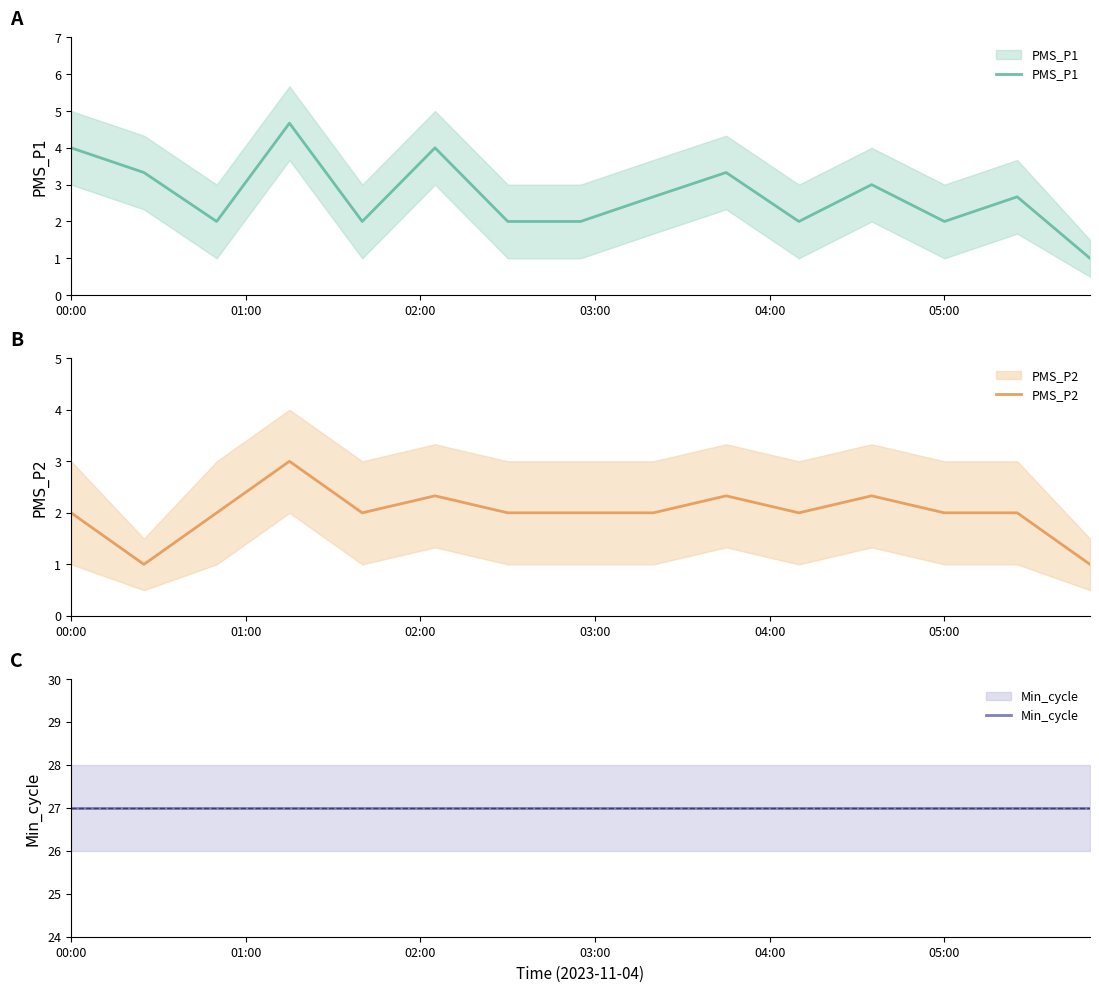

The PMS_P2 series shows 1.4 at 05:00. True or false?

False